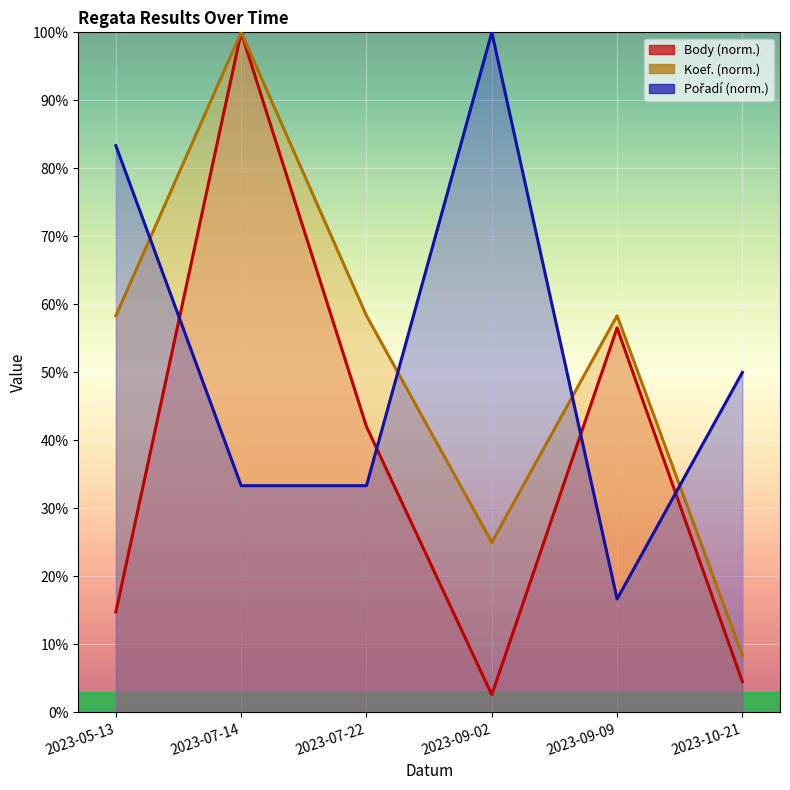

What is the approximate value of Pořadí at 2023-05-13?

83.3